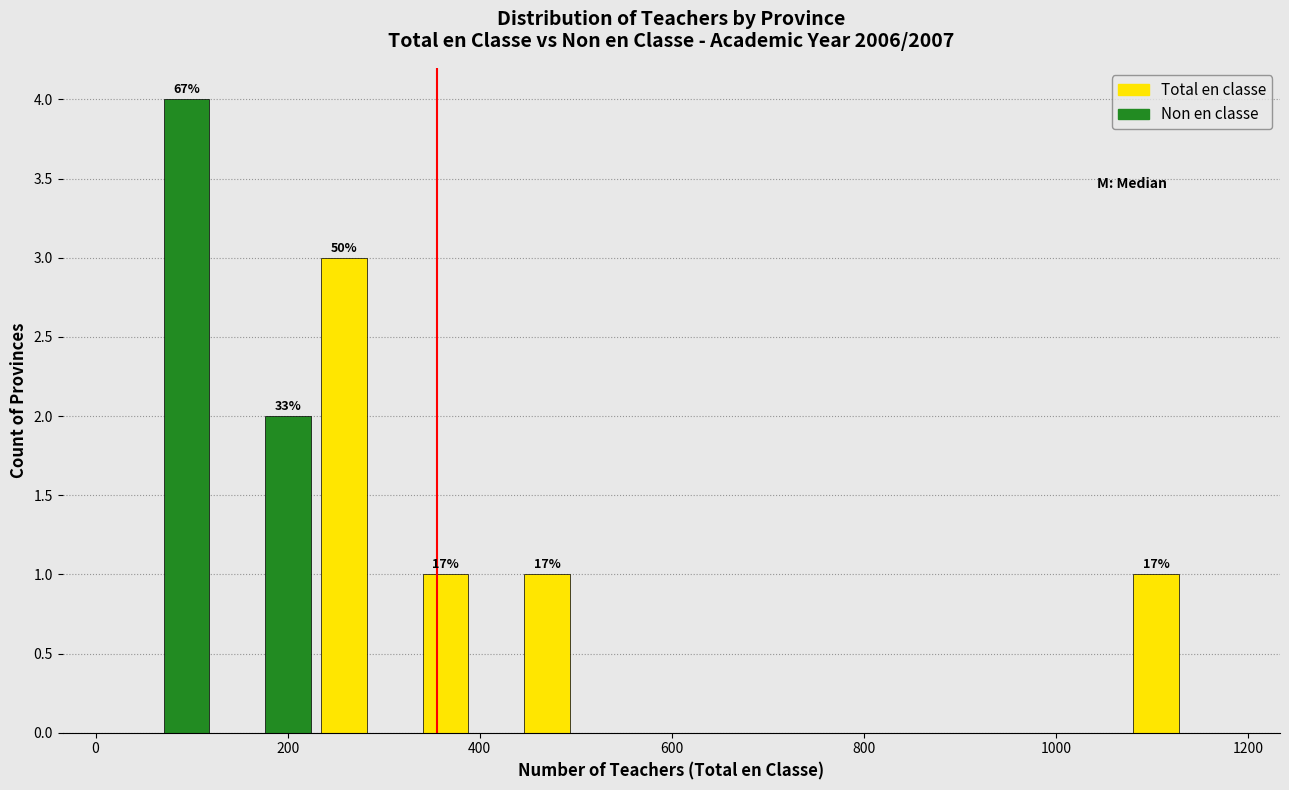

In the Total en classe series, which range on the x-axis has the tallest bar?

220 to 340